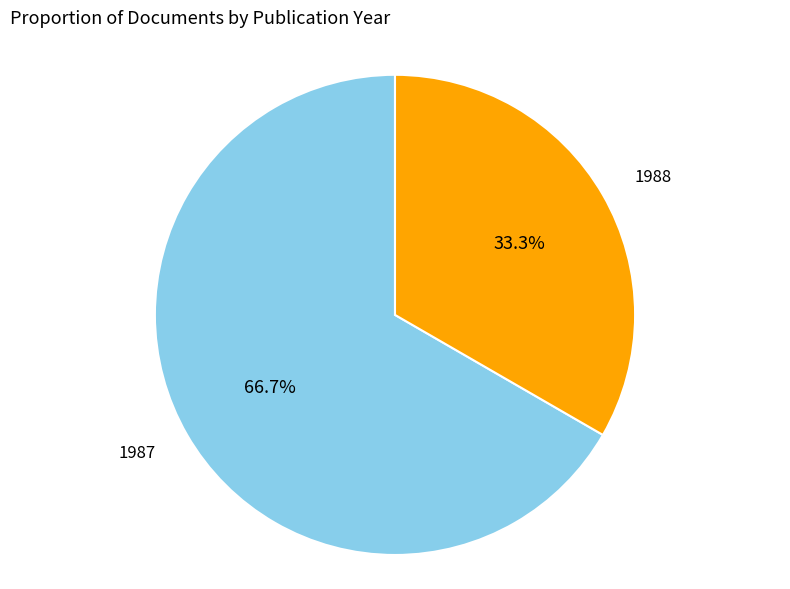

Does any single category account for the majority?

Yes